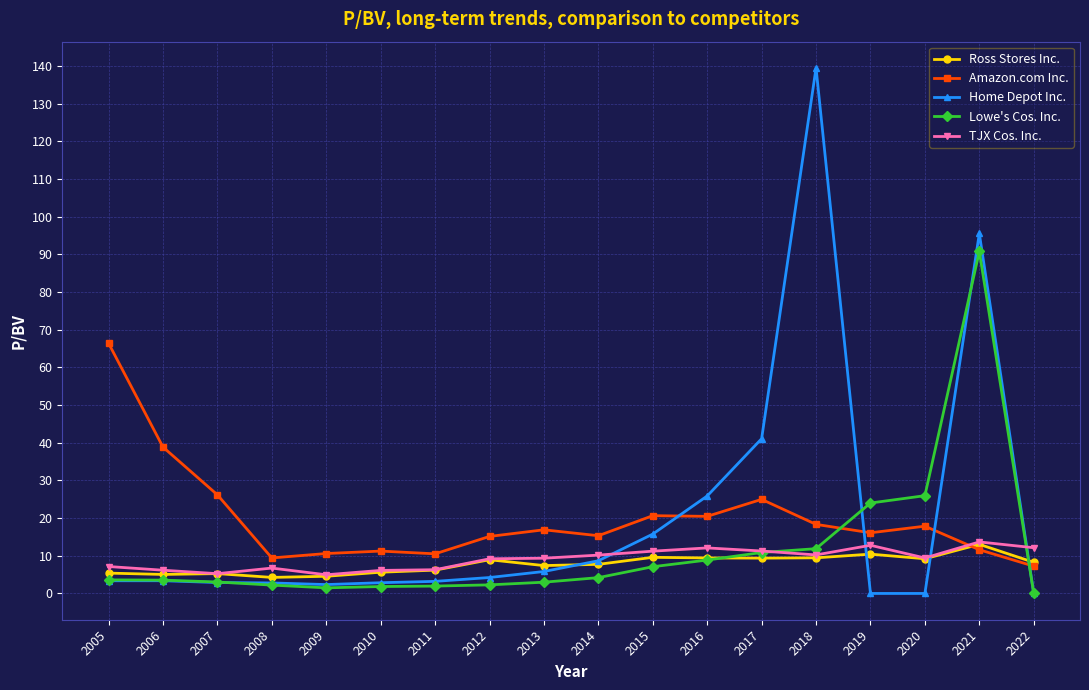

What is the difference between the maximum and second lowest values in the Ross Stores Inc. series?

8.5